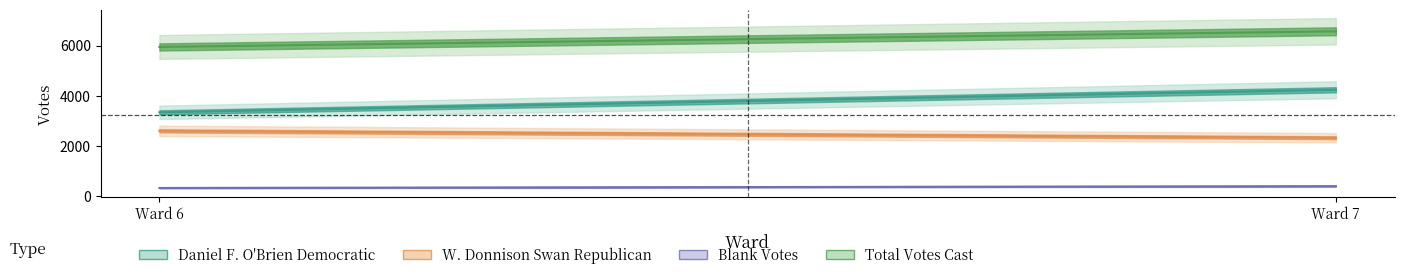

At Ward 6, list the series in order from largest to smallest.

Total Votes Cast, Daniel F. O'Brien Democratic, W. Donnison Swan Republican, Blank Votes